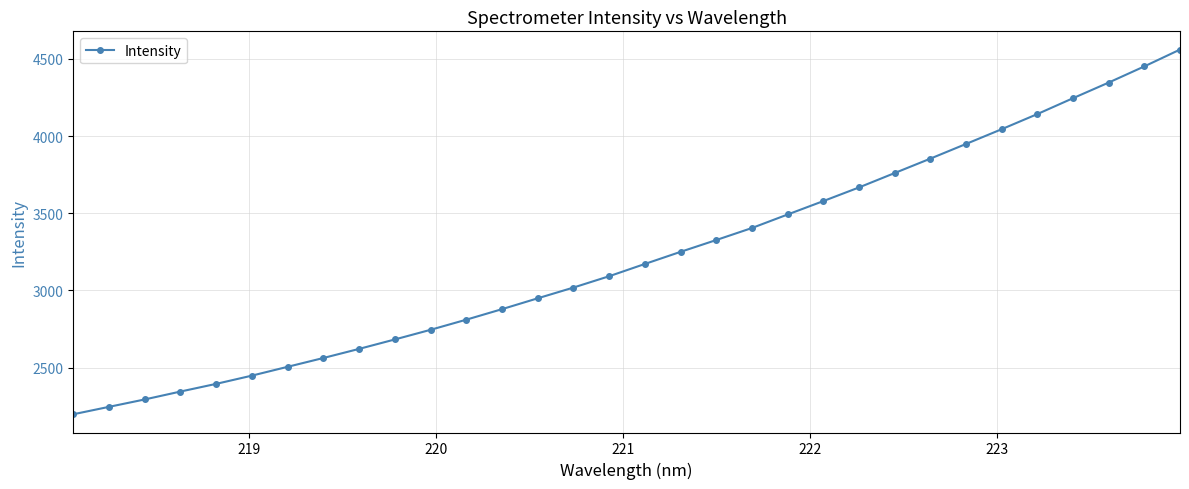

What is the value of the 21st point from the left?

3491.8